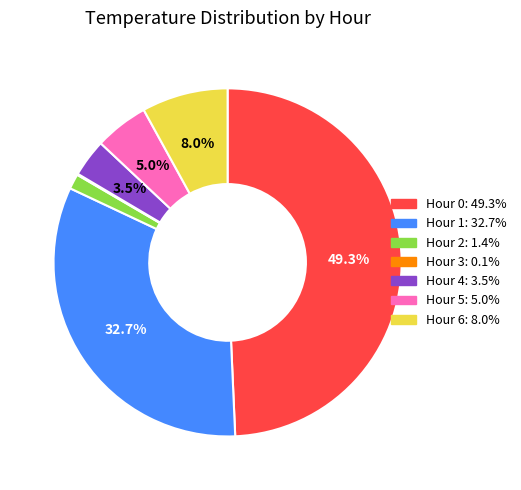

Between Hour 4 and Hour 5, which is larger?

Hour 5